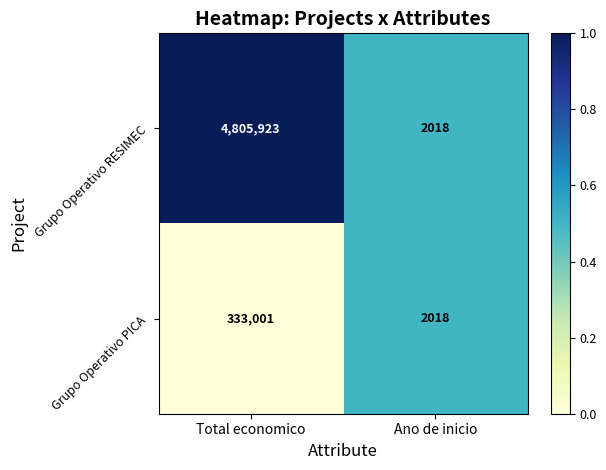

What is the sum of the Grupo Operativo PICA values at Ano de inicio and Total economico?

335019